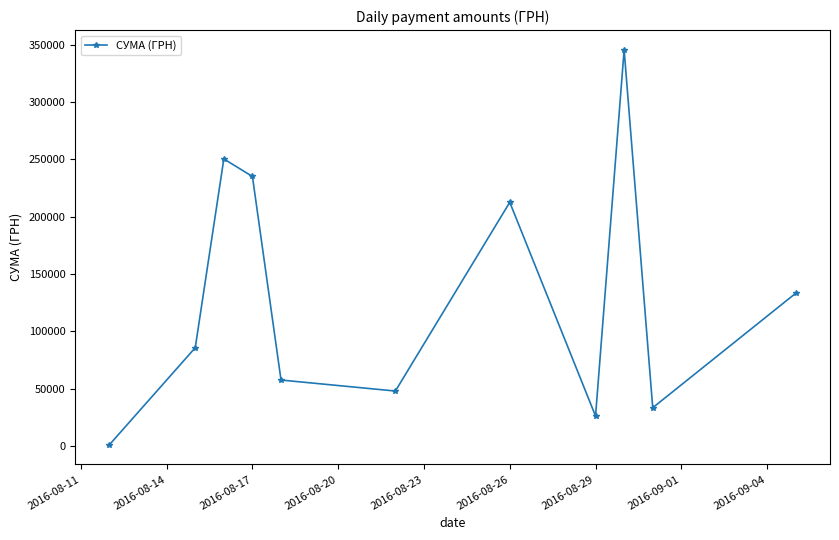

How many interior local peaks (higher than both neighbors) does the data have?

3